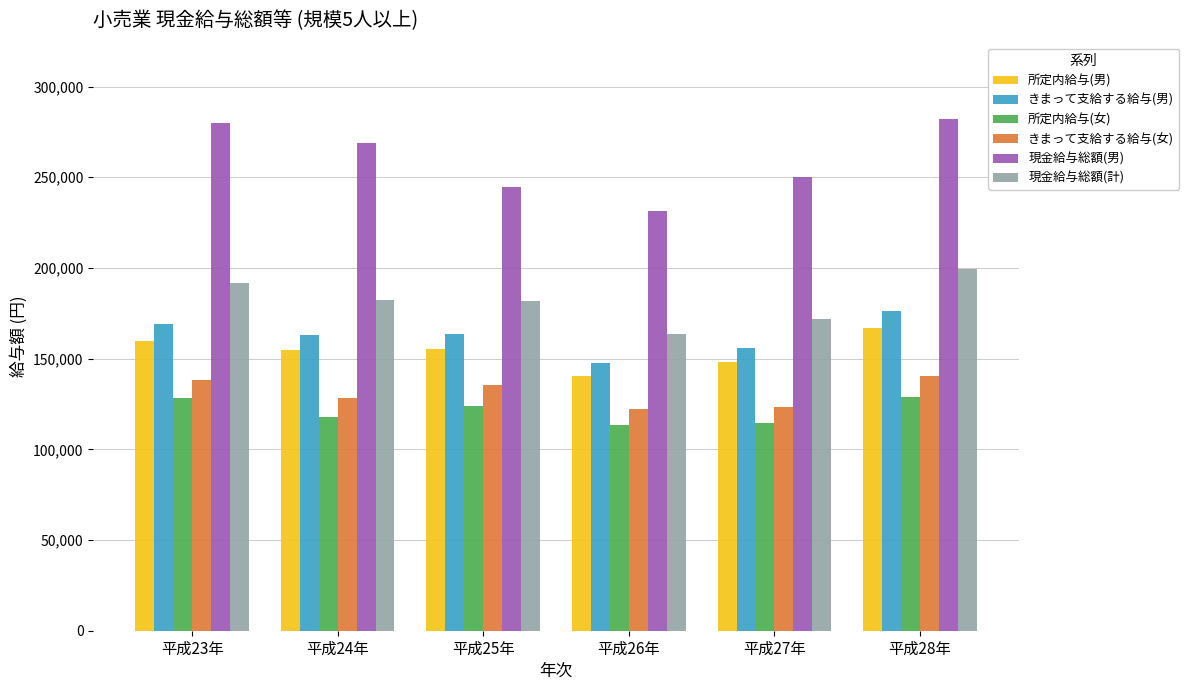

How many bars are there in total?

36